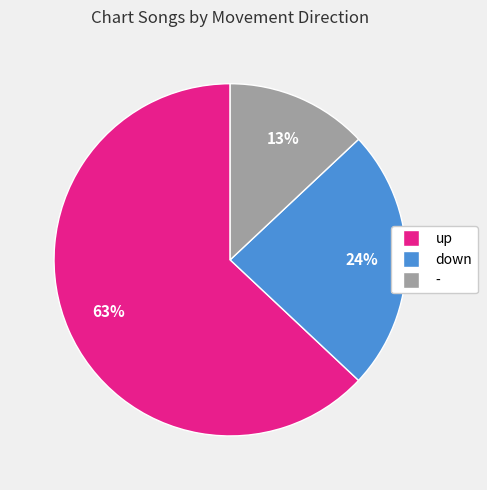

How many slices are in this pie chart?

3